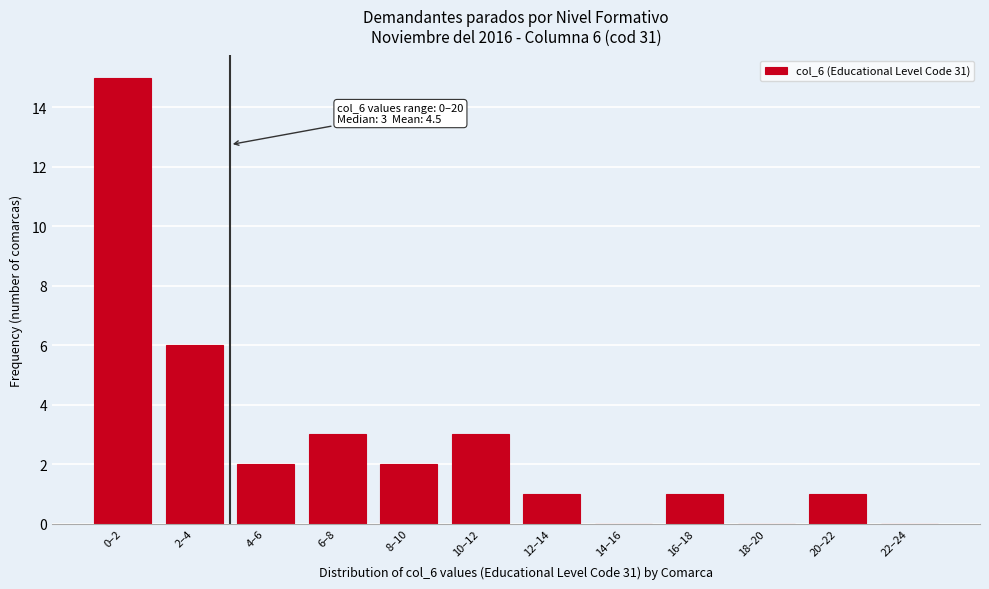

Reading left to right, transcribe all the data shown in this chart.

0–2=15	2–4=6	4–6=2	6–8=3	8–10=2	10–12=3	12–14=1	14–16=0	16–18=1	18–20=0	20–22=1	22–24=0